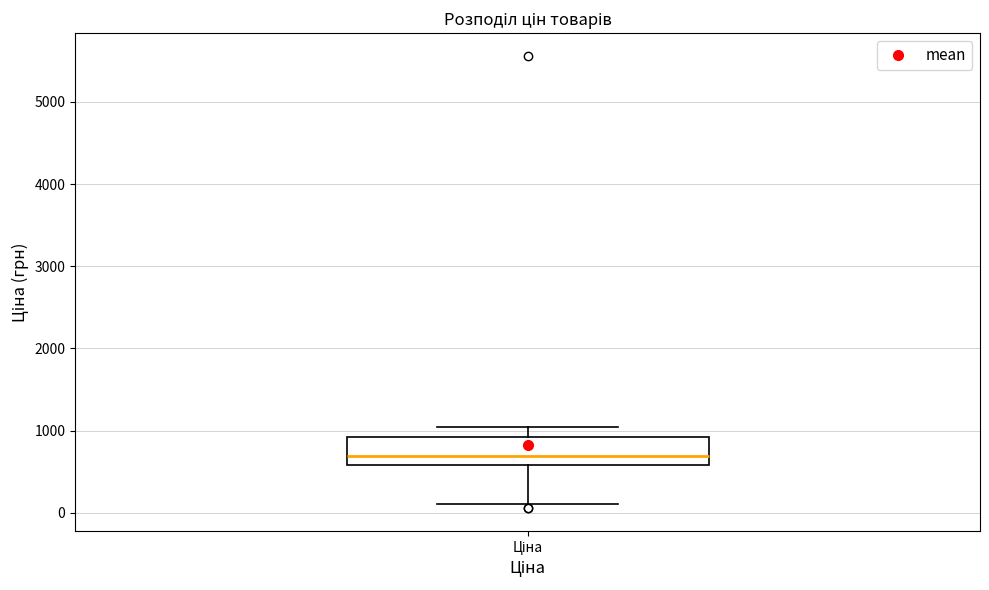

Read this box plot against the y-axis: the position of the median line, the range covered by the box, and the ends of both whiskers. The values are not printed on the chart, so give them approximately, as read against the axis.

median 700, box 600 to 900, whiskers 100 to 1000